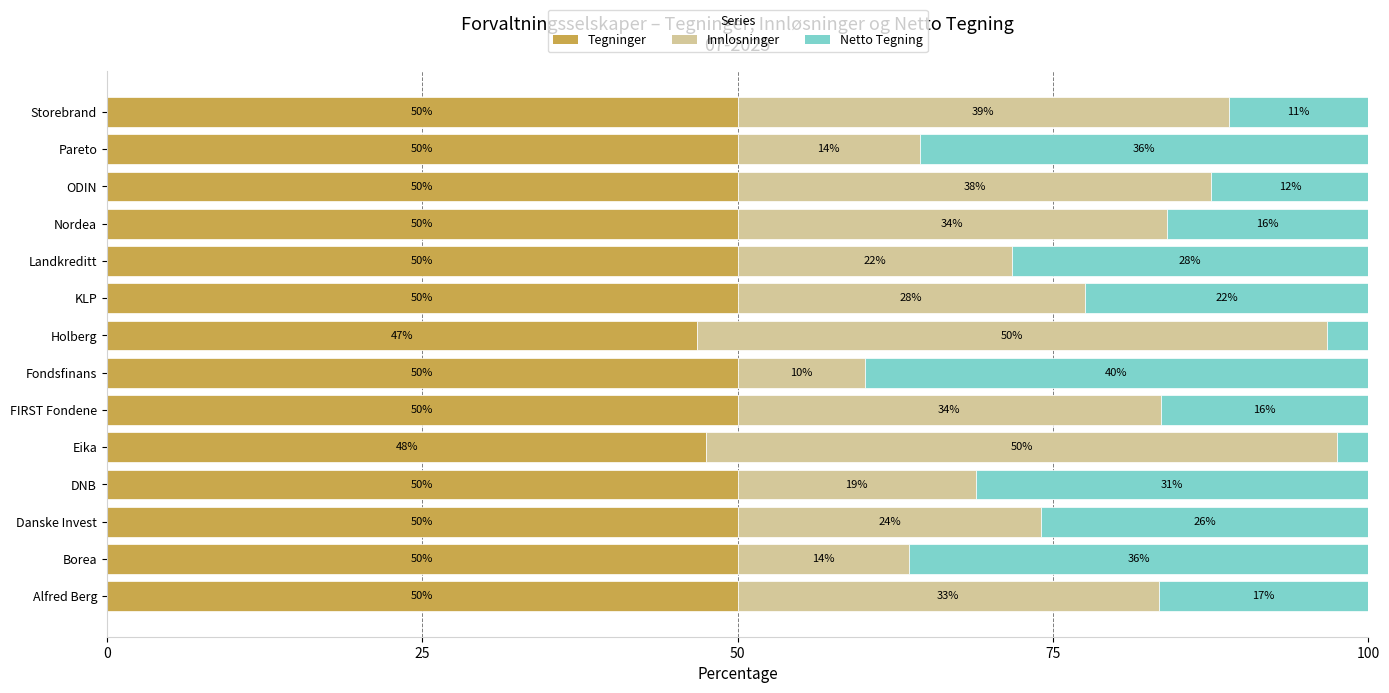

Count the Tegninger values in the range 50 to 51.

12